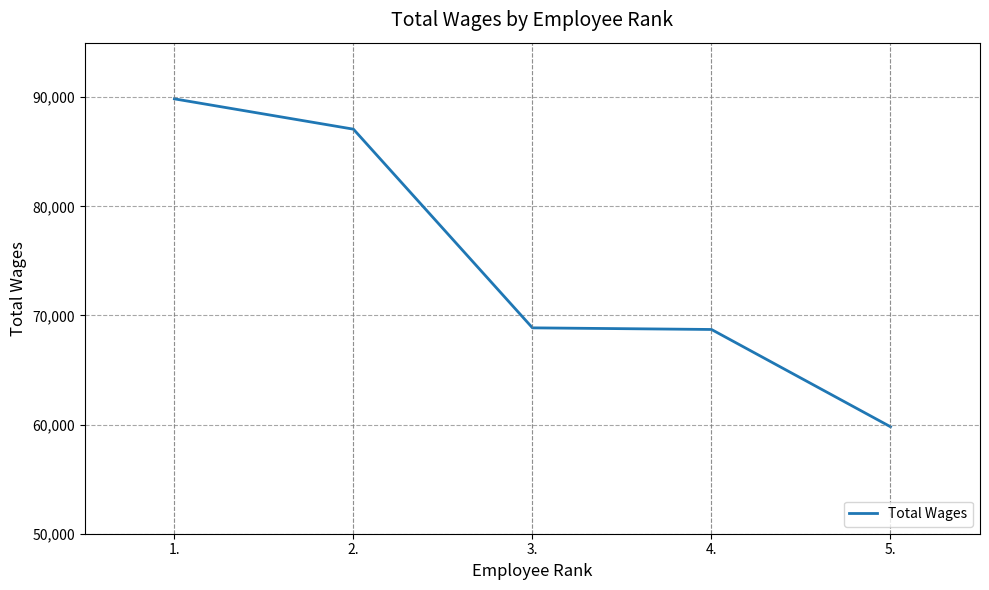

What is the sum of the values at 2. and 4.?

155790